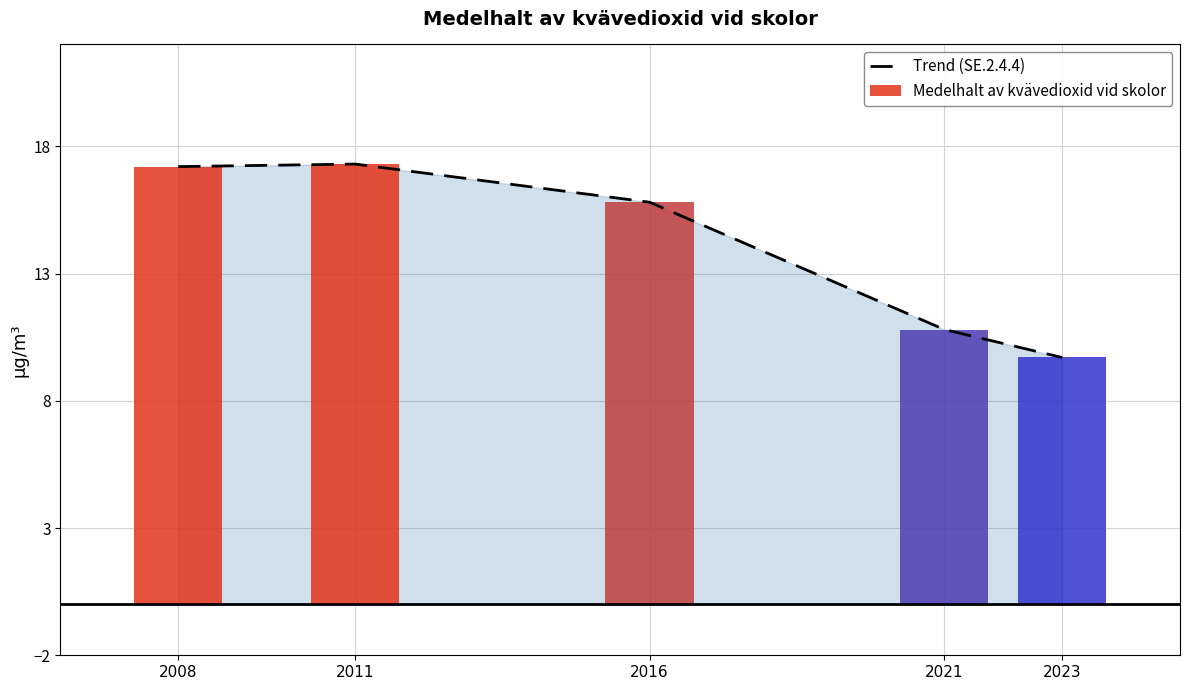

What is the change in value from 2008 to 2023?

-7.5